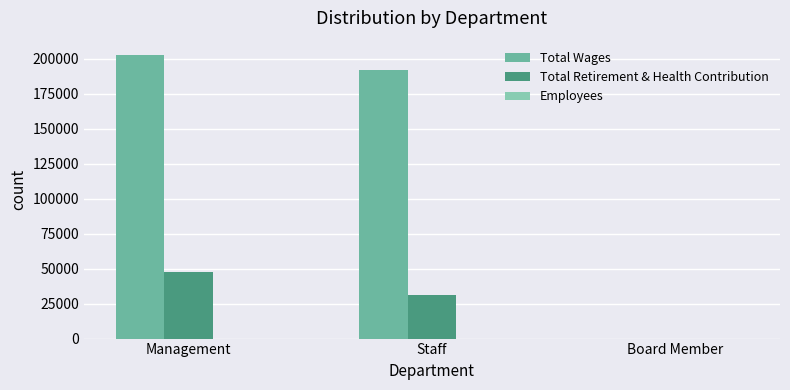

Where is Total Wages nearest to the value 101459?

Staff